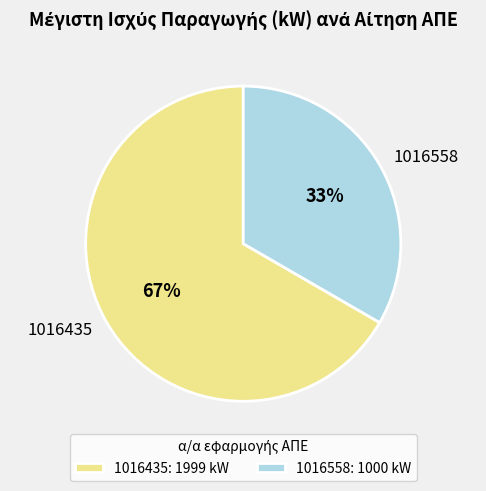

Between 1016558 and 1016435, which is larger?

1016435